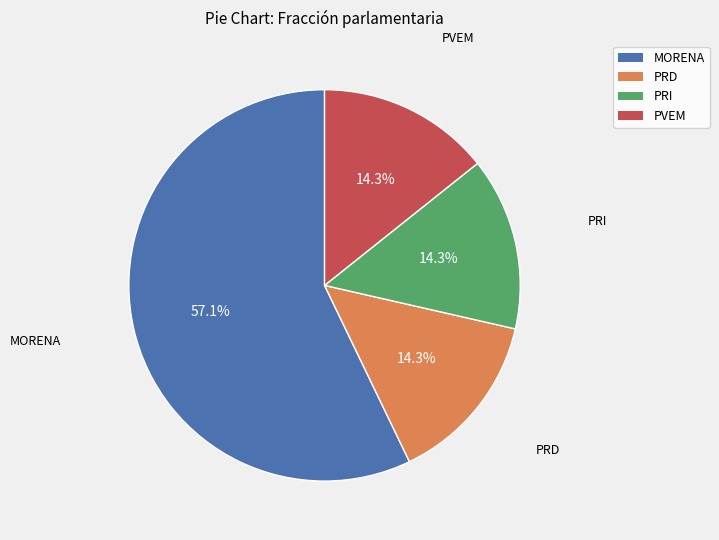

Which category accounts for the majority?

MORENA